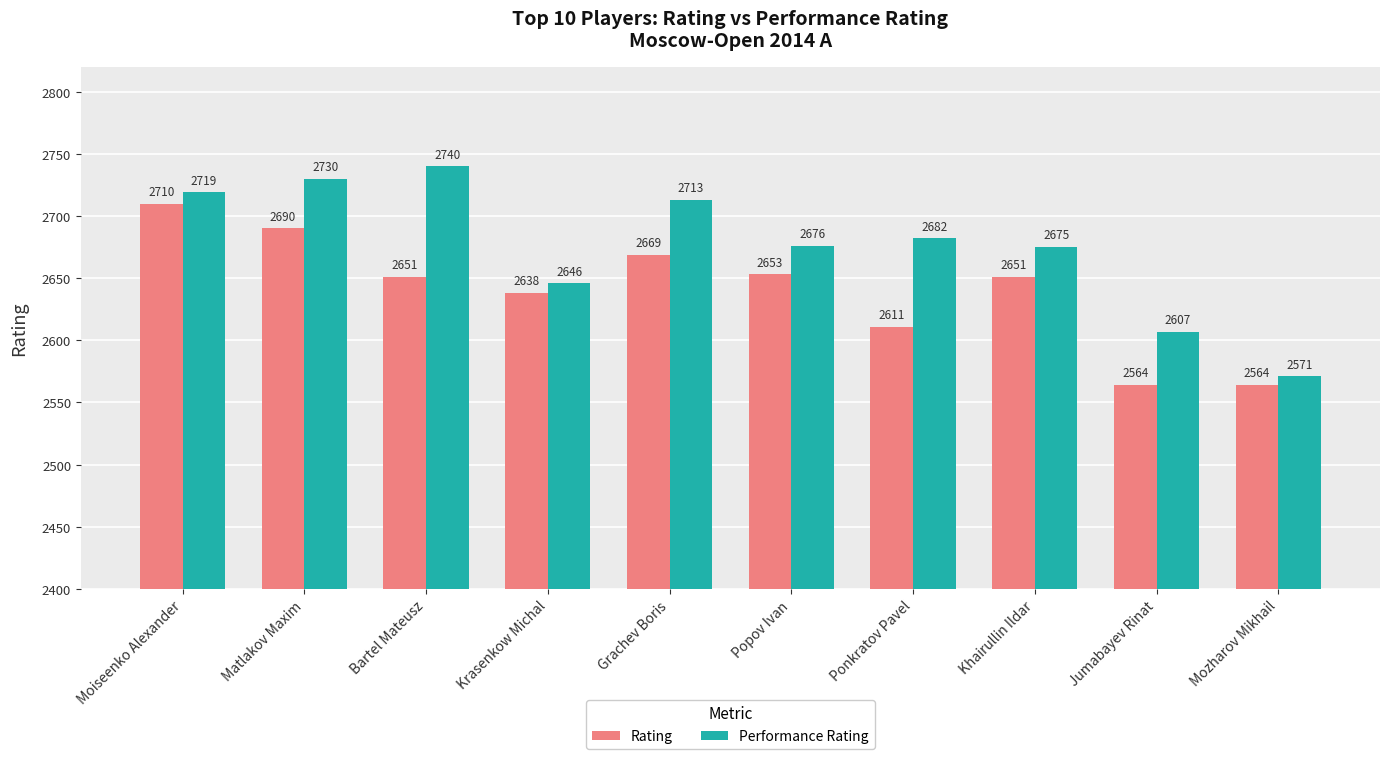

List the series in order of their overall mean, highest first.

Performance Rating, Rating